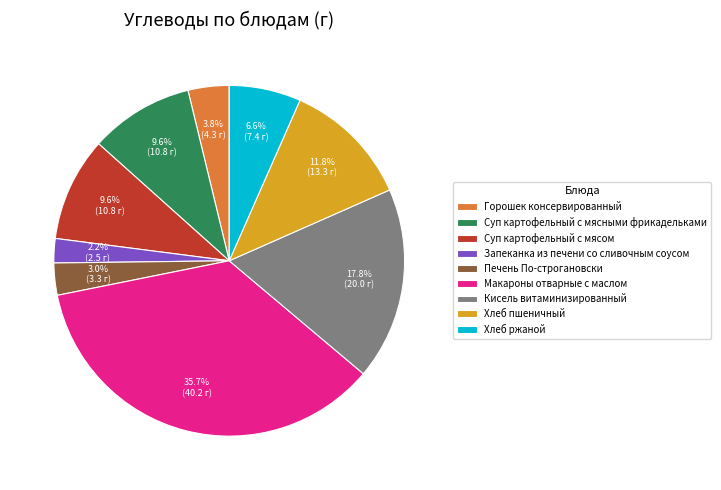

How many slices are in this pie chart?

9